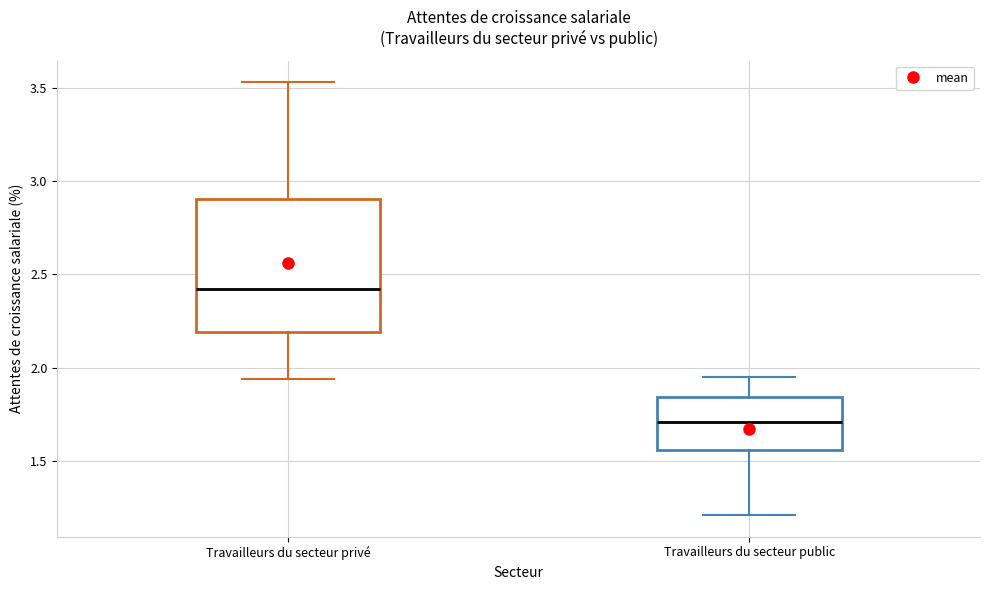

Reading left to right, transcribe this box plot: for each box, give where its median line is, the range the box spans, and where its two whiskers end, as read against the y-axis. The values are not printed on the chart, so give them approximately, as read against the axis.

Travailleurs du secteur privé: median 2.40, box 2.20 to 2.90, whiskers 1.95 to 3.55
Travailleurs du secteur public: median 1.70, box 1.55 to 1.85, whiskers 1.20 to 1.95